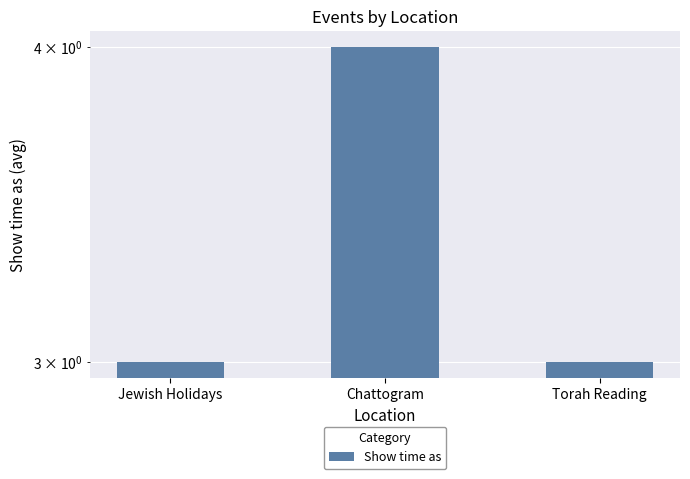

Rank the categories by value from lowest to highest.

Jewish Holidays, Torah Reading, Chattogram